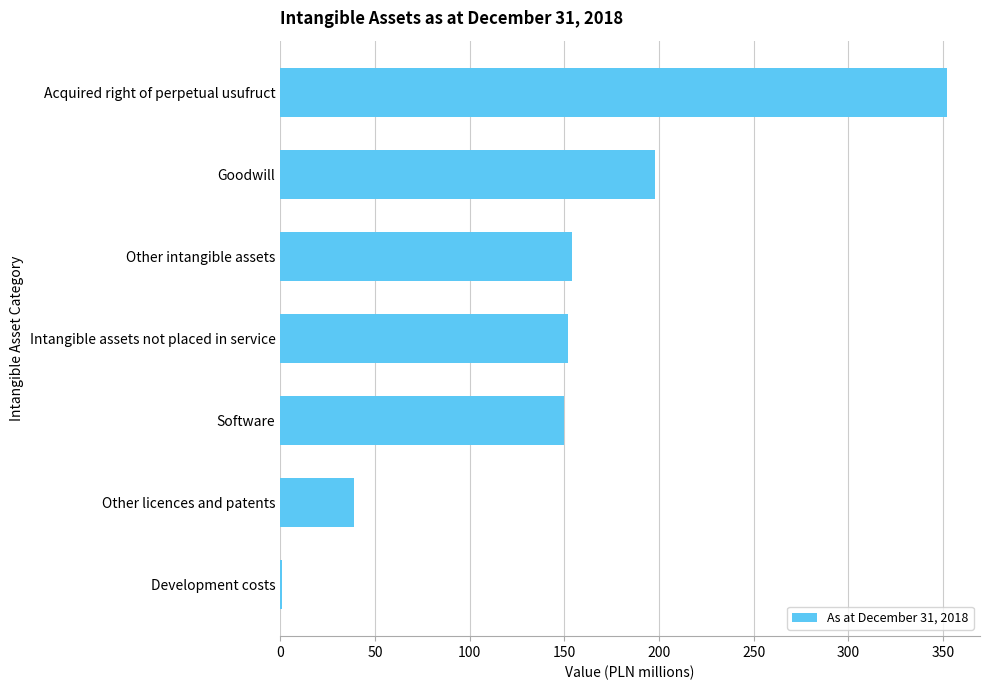

Count the values in the range 39 to 198.

5